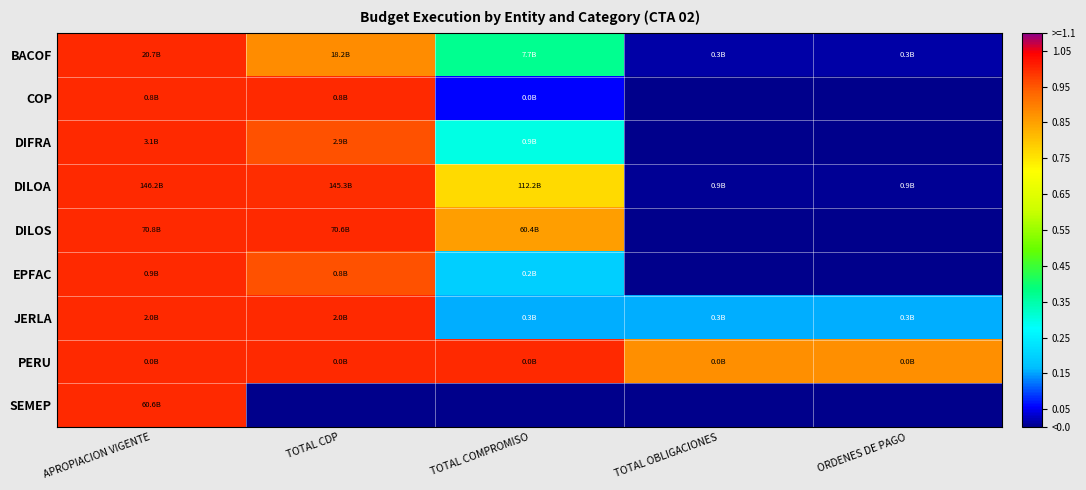

Rank the series by their maximum value, from highest to lowest.

BACOF, COP, DIFRA, DILOA, DILOS, EPFAC, JERLA, PERU, SEMEP